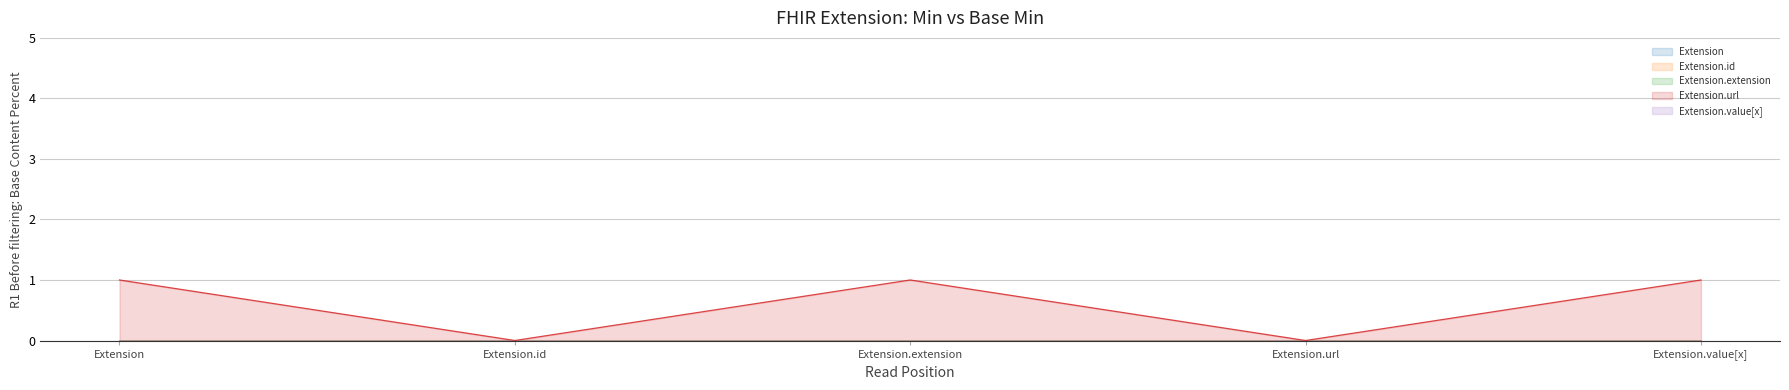

What position from the right is Extension.extension?

3